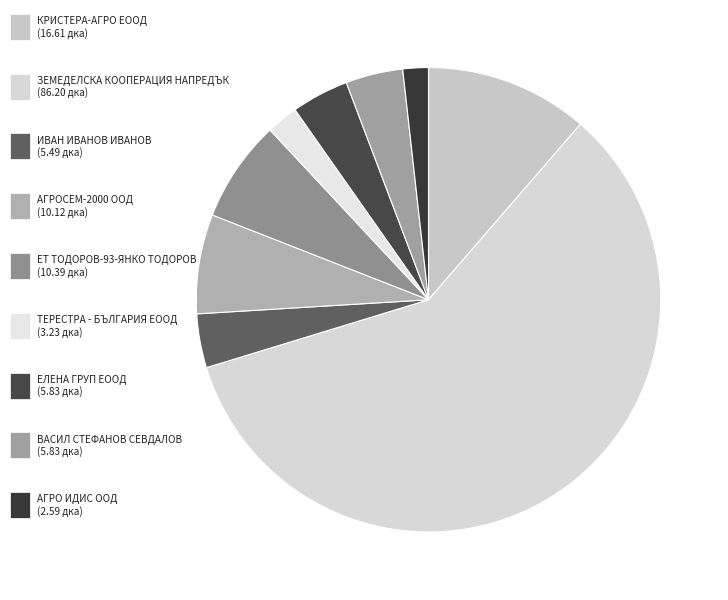

Count the number of slices in the pie.

9